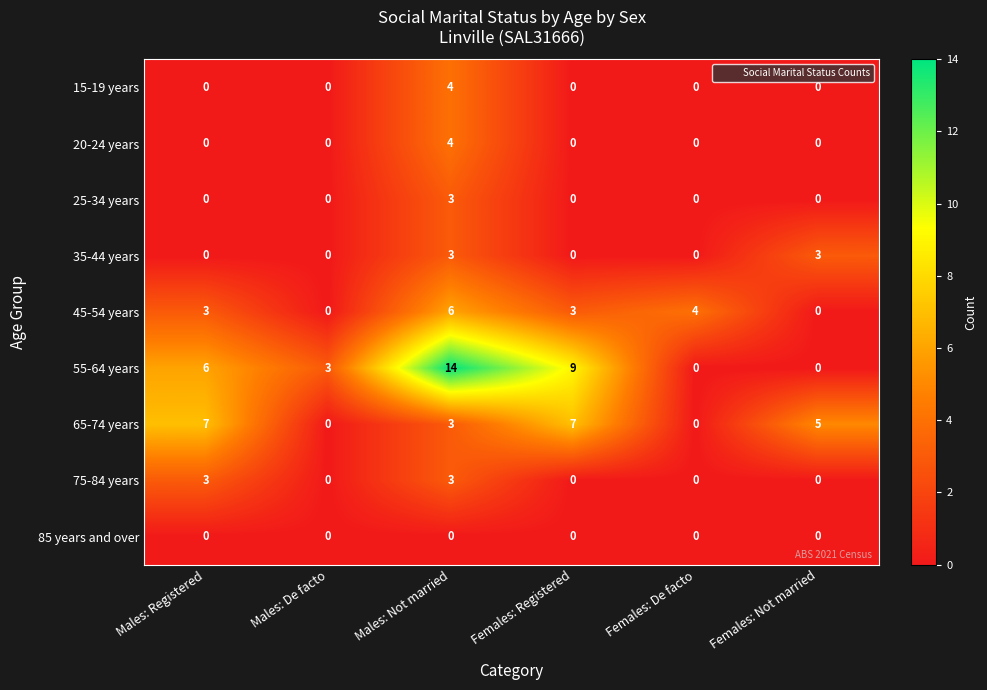

Which category has the highest value across all series?

Males: Not married